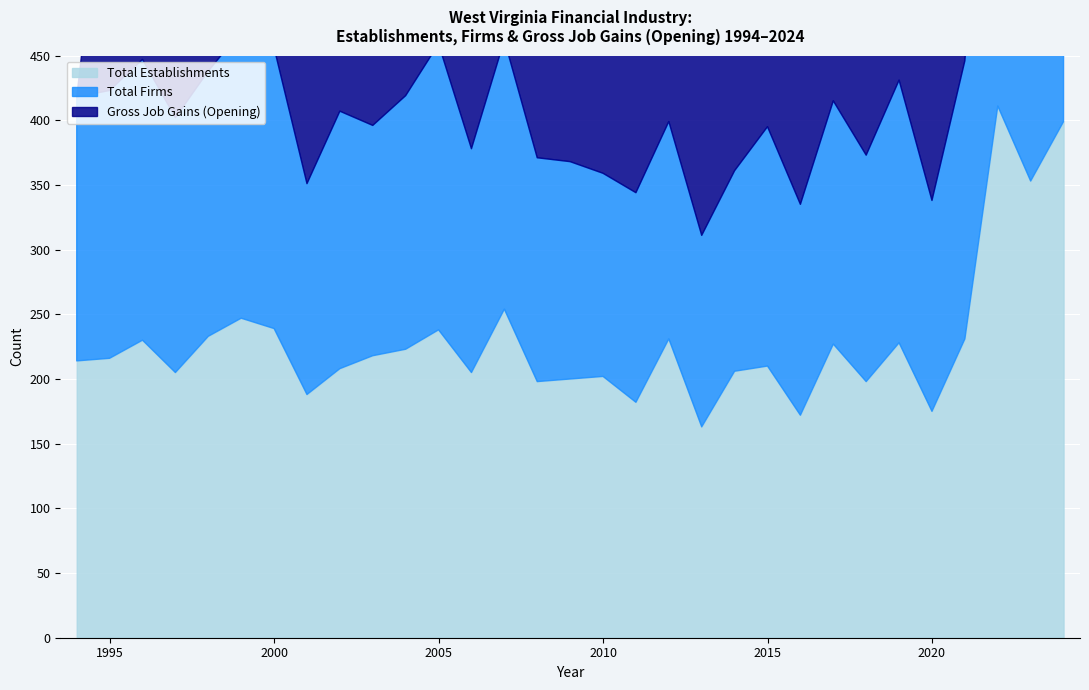

What is the value of the Total Establishments point at the 4th from the left?

205